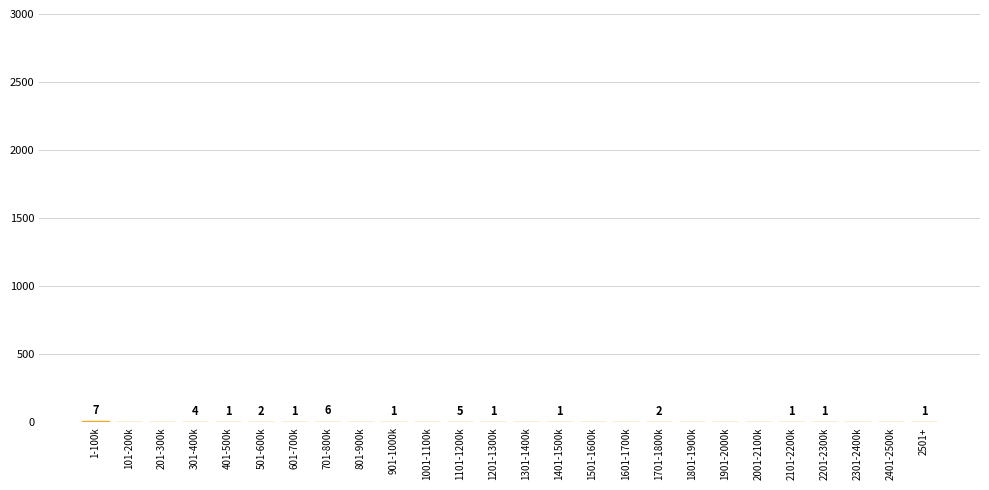

Reading left to right, what are all the values shown in this chart?

1-100k=7	101-200k=0	201-300k=0	301-400k=4	401-500k=1	501-600k=2	601-700k=1	701-800k=6	801-900k=0	901-1000k=1	1001-1100k=0	1101-1200k=5	1201-1300k=1	1301-1400k=0	1401-1500k=1	1501-1600k=0	1601-1700k=0	1701-1800k=2	1801-1900k=0	1901-2000k=0	2001-2100k=0	2101-2200k=1	2201-2300k=1	2301-2400k=0	2401-2500k=0	2501+=1